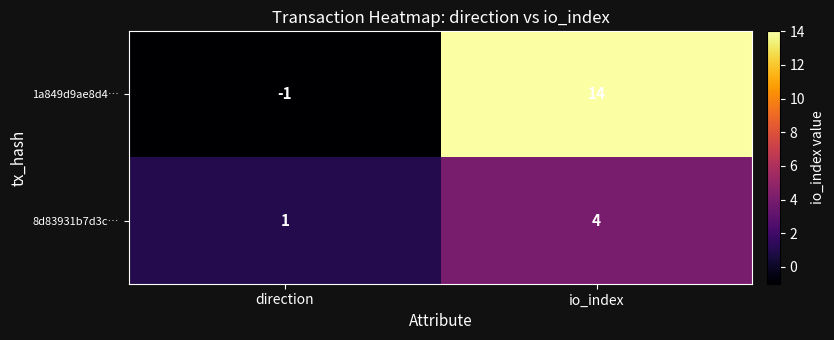

Reading left to right, transcribe all the data shown in this chart.

1a849d9ae8d4…: -1	14
8d83931b7d3c…: 1	4